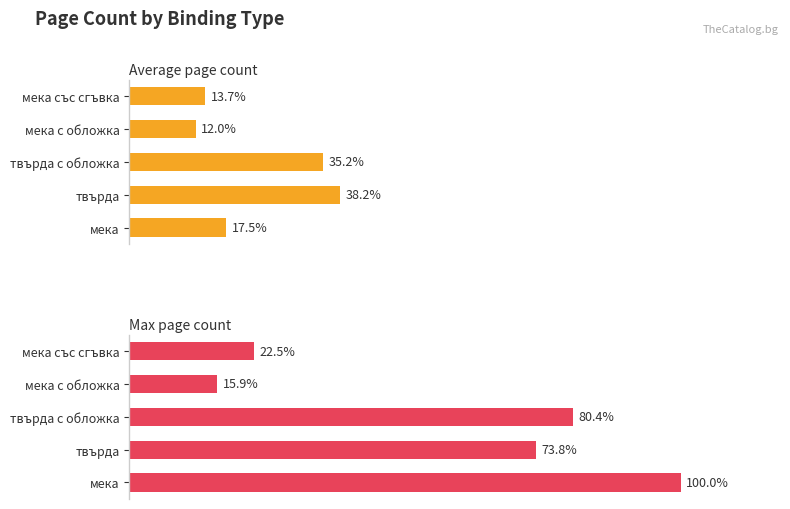

Which series has the largest range (max minus min)?

Max page count